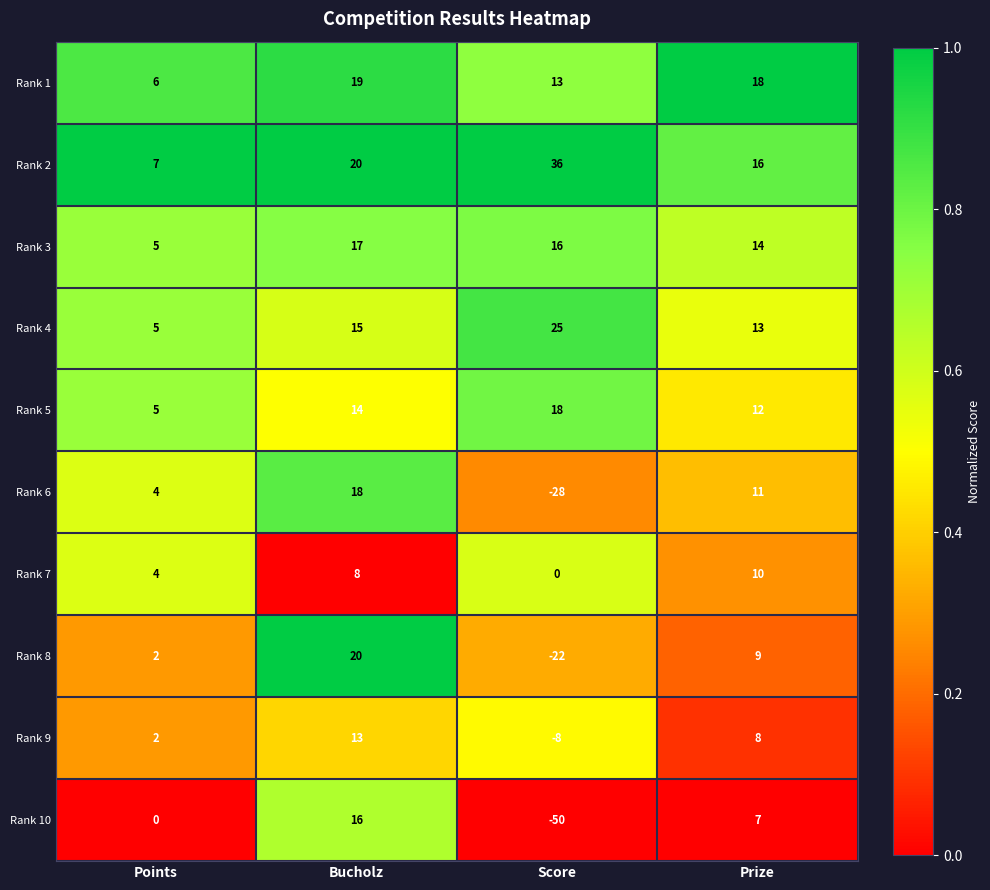

The value of Rank 5 at Points is 3. True or false?

False